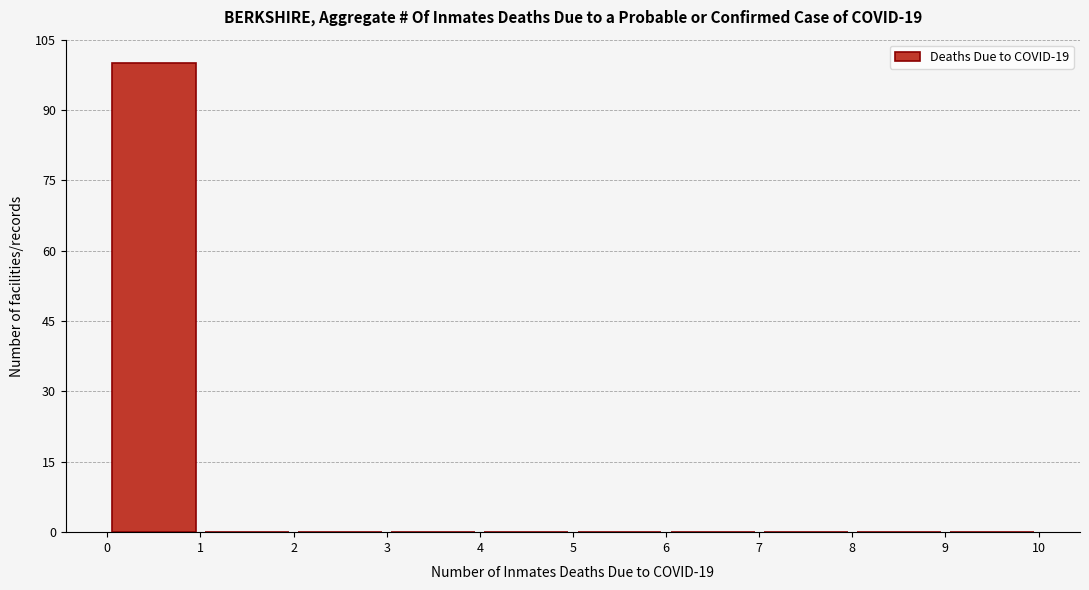

Reading left to right, list every bar in this chart as the range it spans on the x-axis followed by its height. The values are not printed on the chart, so give them approximately, as read against the axis.

0 to 1: 100
1 to 2: 0
2 to 3: 0
3 to 4: 0
4 to 5: 0
5 to 6: 0
6 to 7: 0
7 to 8: 0
8 to 9: 0
9 to 10: 0